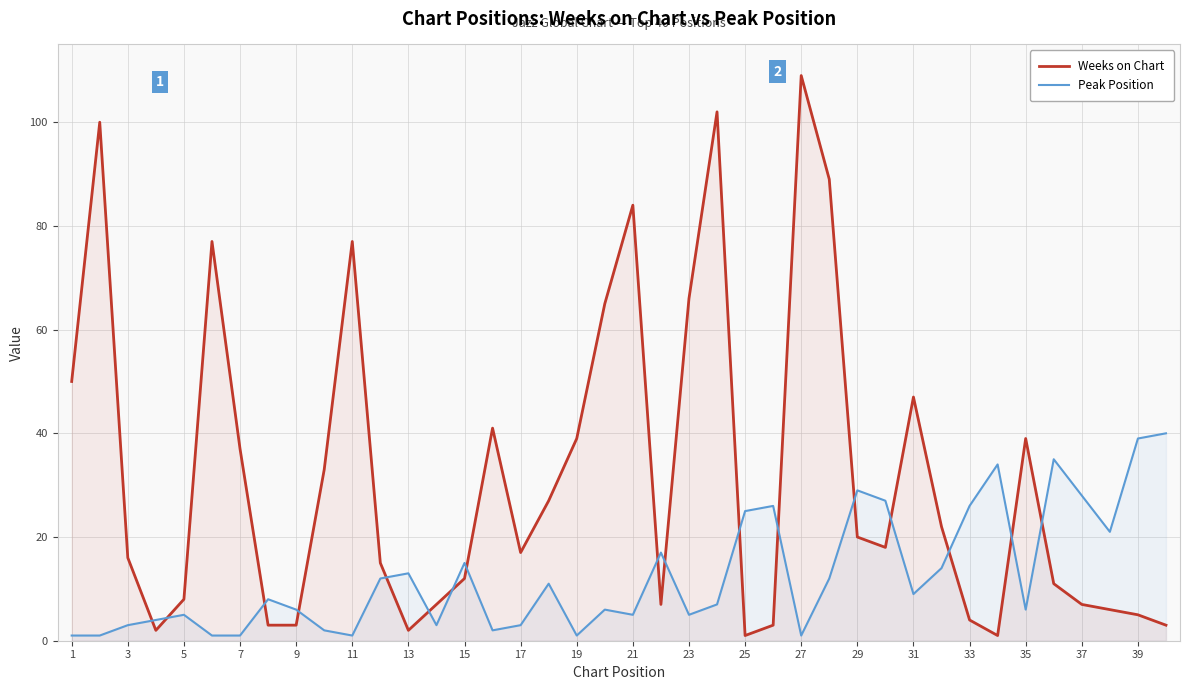

At which label is Weeks on Chart closest to 55?

1